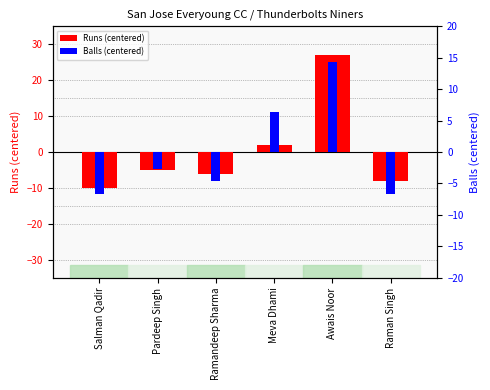

Reading left to right, list all the values displayed in this chart.

Runs (centered): -10.0	-5.0	-6.0	2.0	27.0	-8.0
Balls (centered): -6.7	-2.7	-4.7	6.3	14.3	-6.7